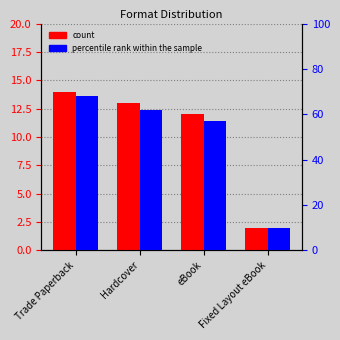

How many categories are shown in the chart?

4